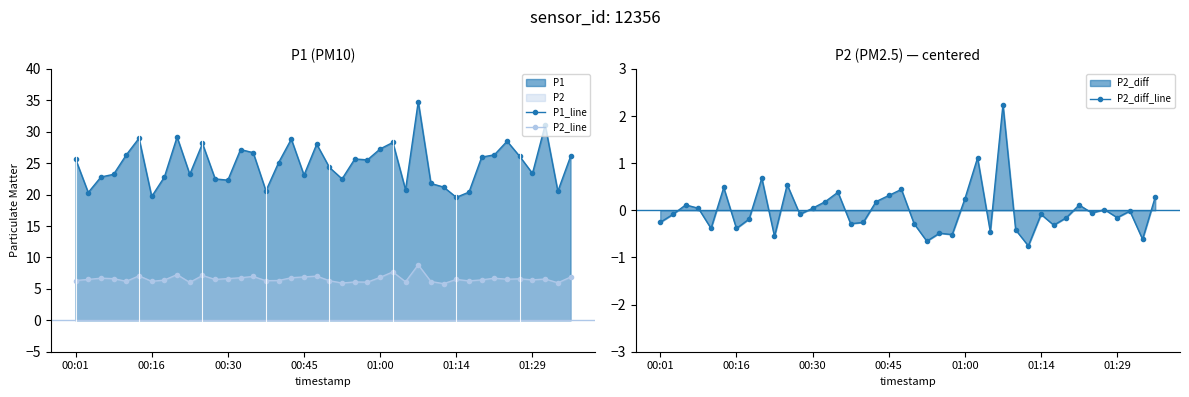

List the series in order of their overall mean, lowest first.

P2_diff_line, P2_line, P1_line